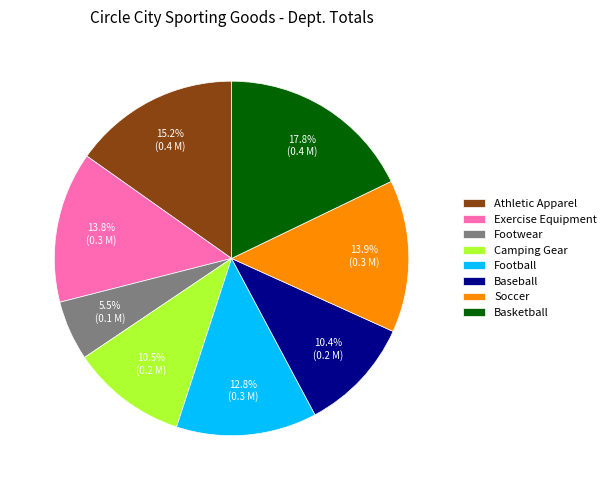

Is there any slice that represents more than half of the pie?

No